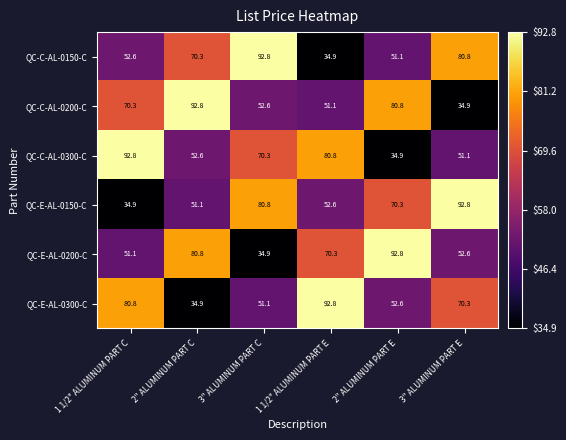

What is the difference between the maximum and minimum values in the QC-E-AL-0300-C series?

57.9